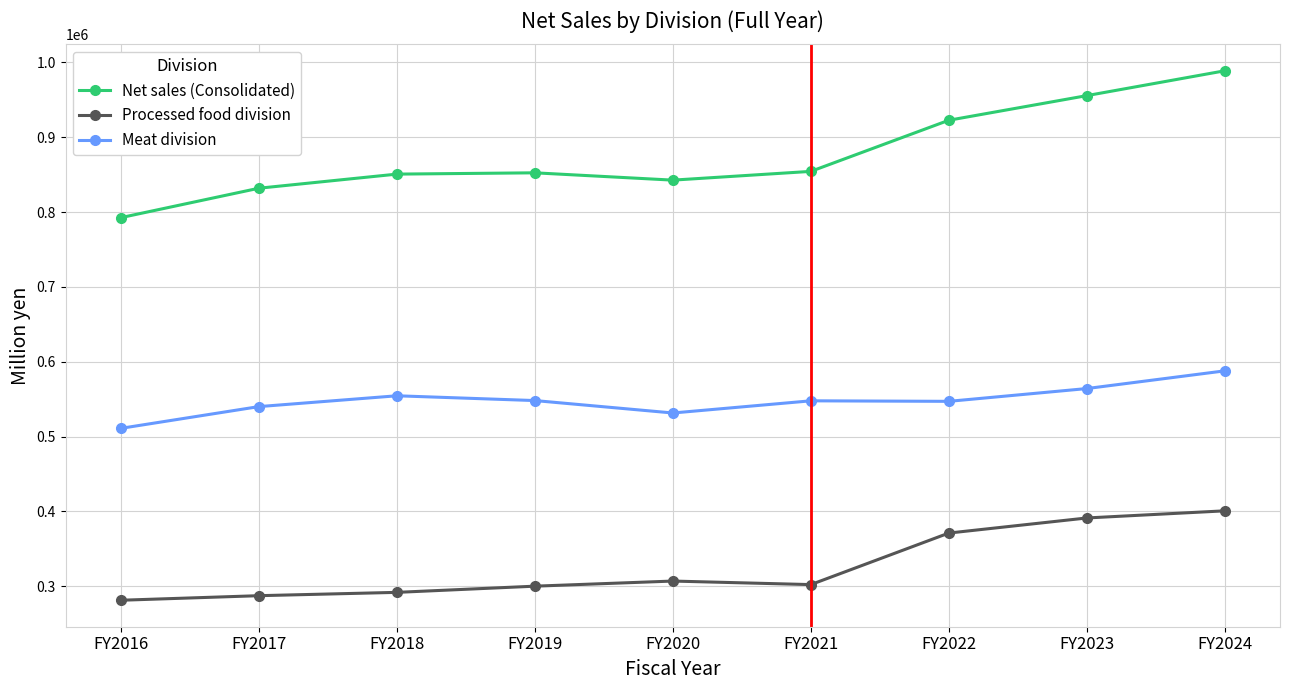

What is the value of the Net sales (Consolidated) point at the 6th from the left?

854374